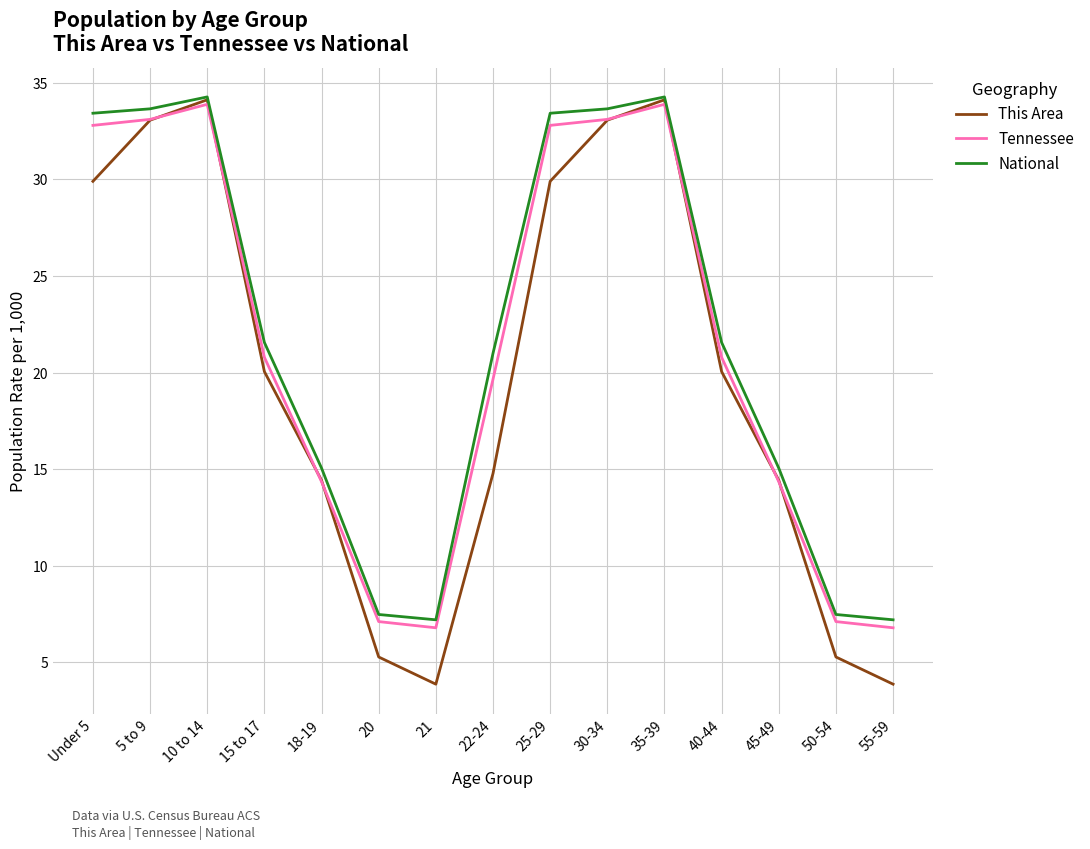

What is the sum of the National values at 21 and 55-59?

14.4